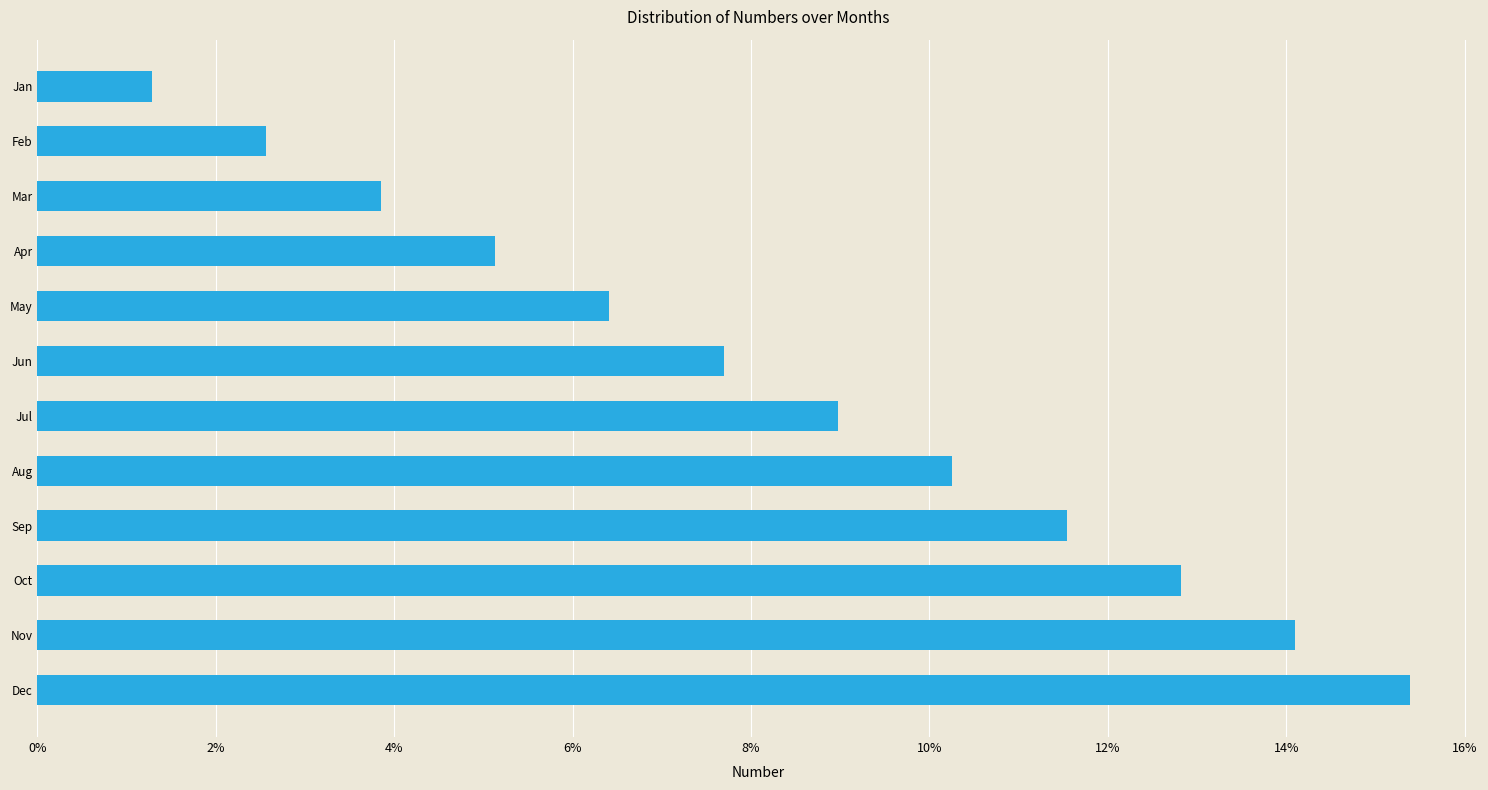

List the labels in order of value, largest first.

Dec, Nov, Oct, Sep, Aug, Jul, Jun, May, Apr, Mar, Feb, Jan